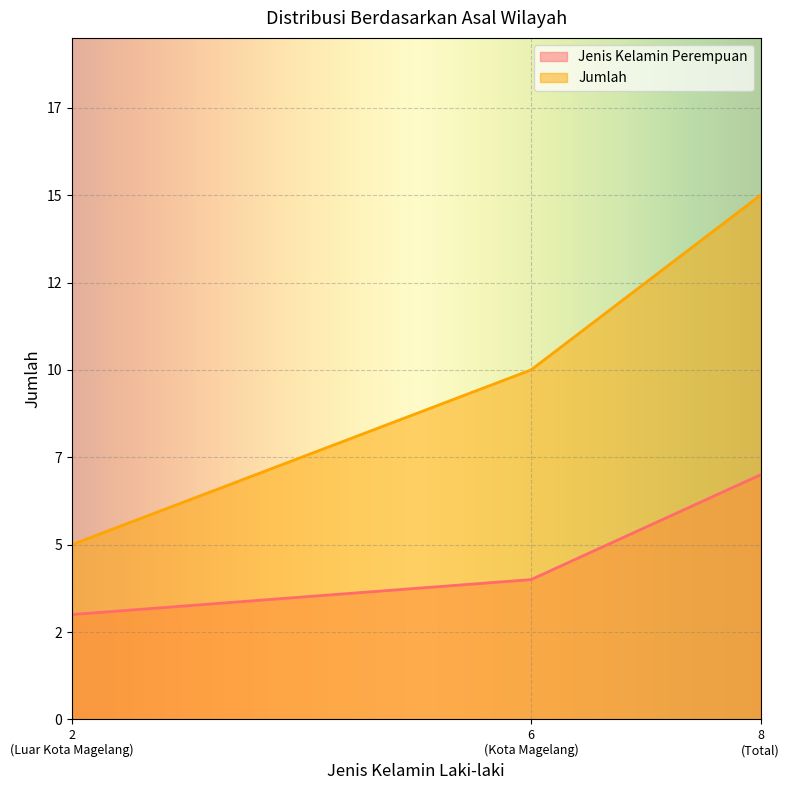

The Jenis Kelamin Perempuan series shows 1 at Kota Magelang. True or false?

False